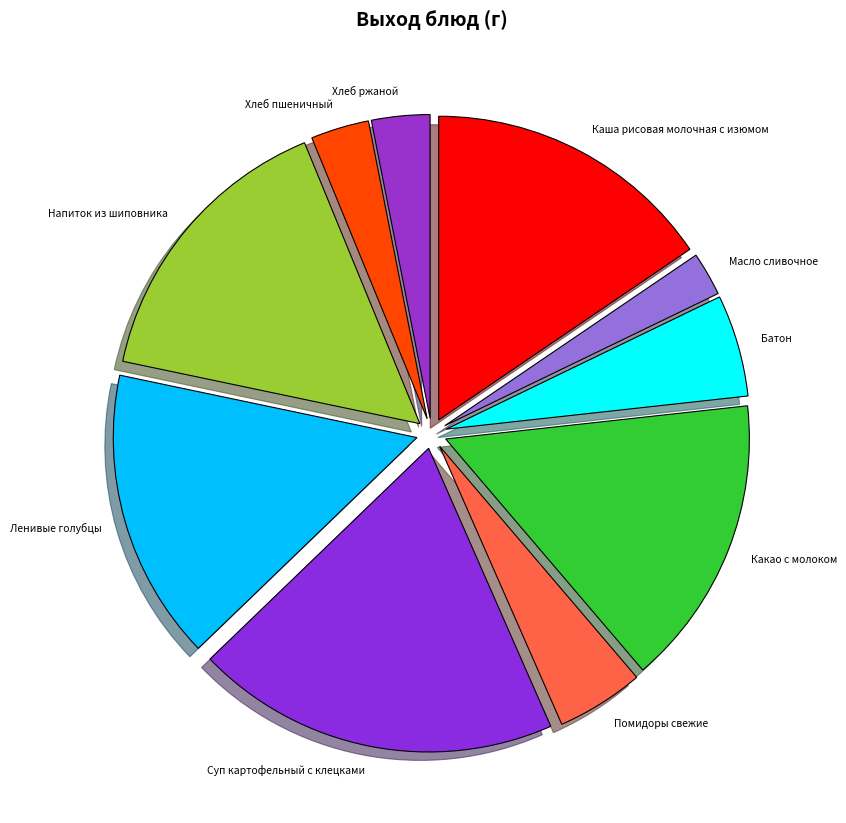

What is the largest slice in the pie chart?

Суп картофельный с клецками